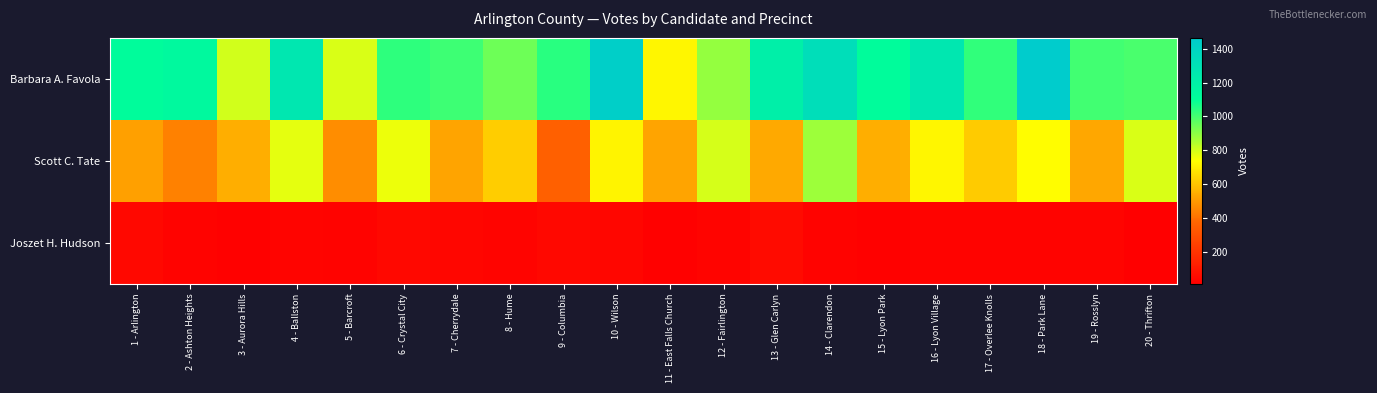

At how many categories does at least one series exceed 1084?

9